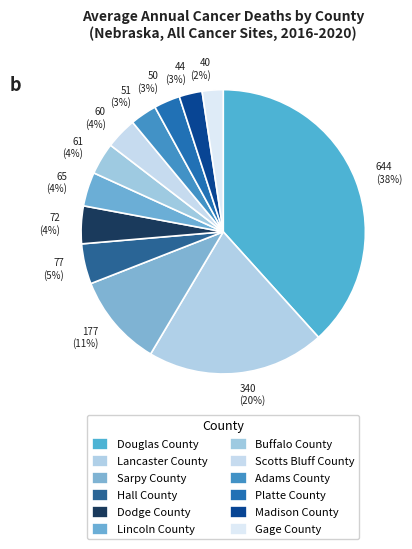

Rank the categories by value from highest to lowest.

Douglas County, Lancaster County, Sarpy County, Hall County, Dodge County, Lincoln County, Buffalo County, Scotts Bluff County, Adams County, Platte County, Madison County, Gage County